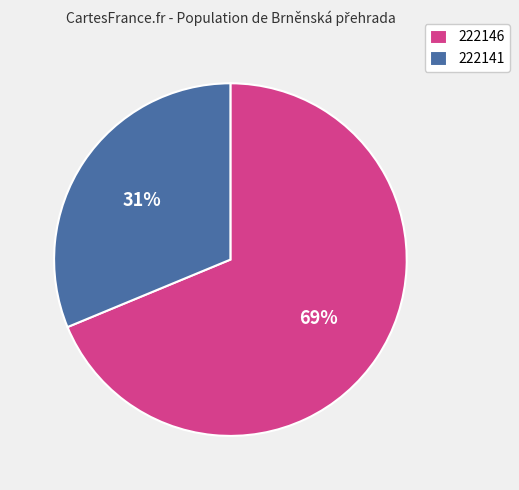

To the nearest percent, what portion does 222146 represent?

69%